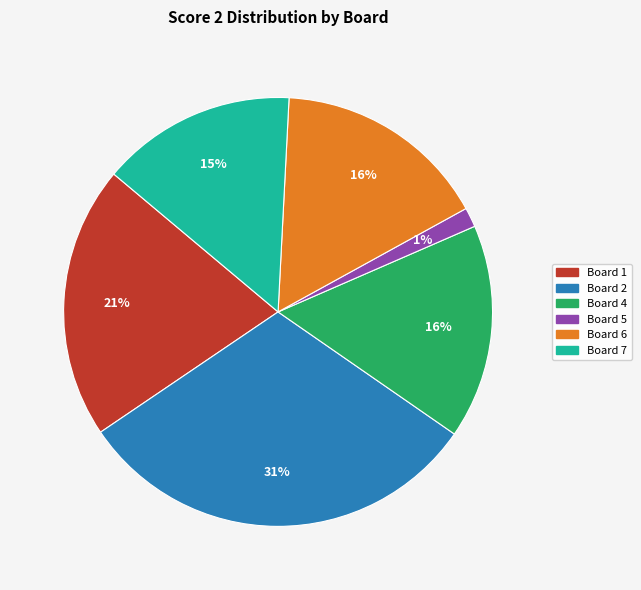

Is there a majority slice in this chart?

No